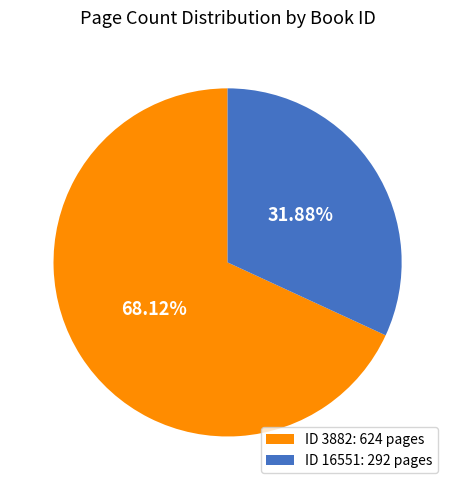

Which slice is the largest?

ID 3882: 624 pages